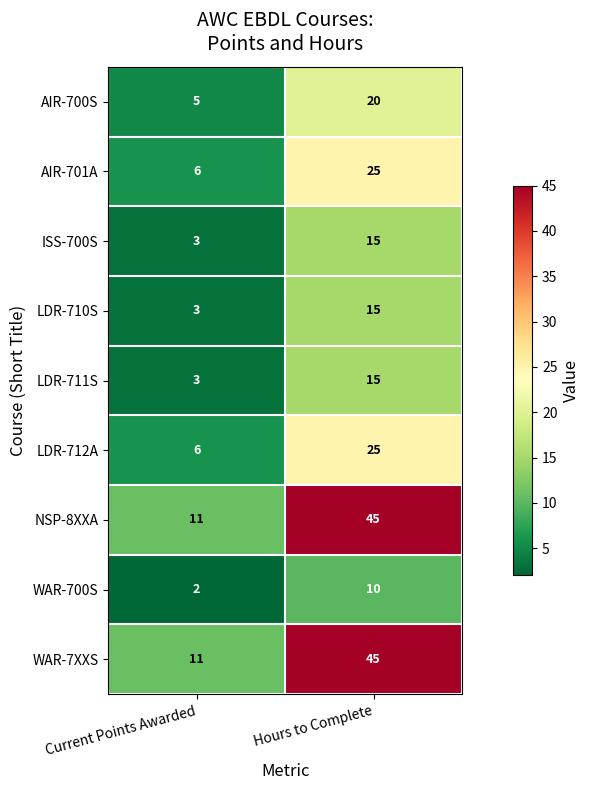

What is the average value of the AIR-701A series?

16